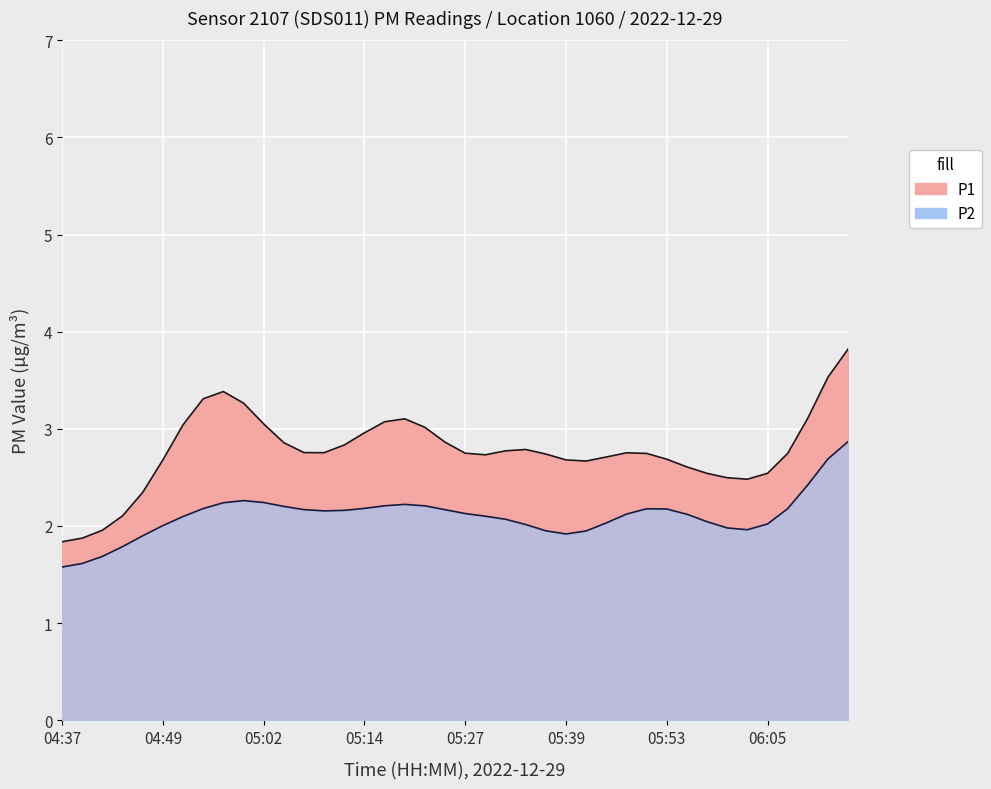

Which series has the largest total across all categories?

P1